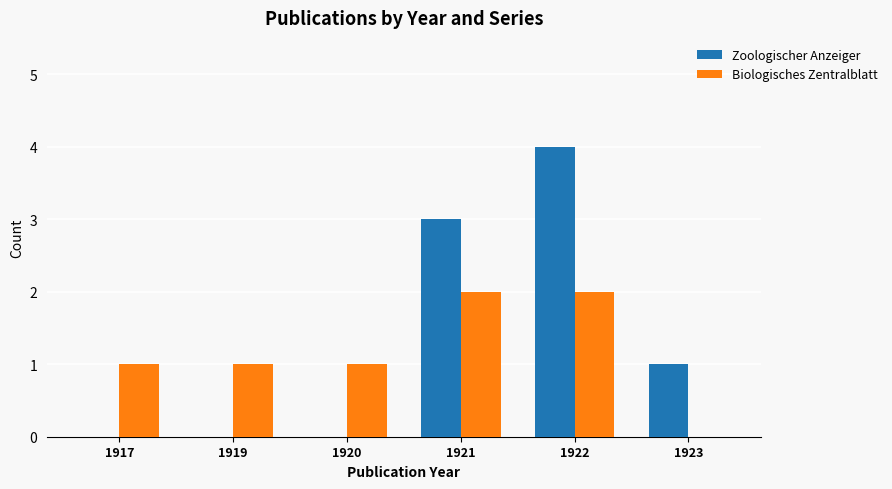

True or false: Zoologischer Anzeiger has a value of 3 at 1921.

True